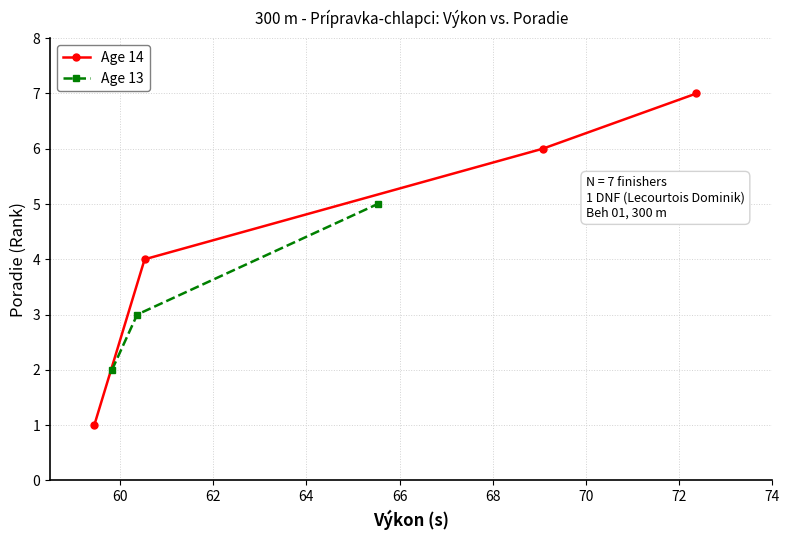

How many values in the Age 14 series are below 6?

2